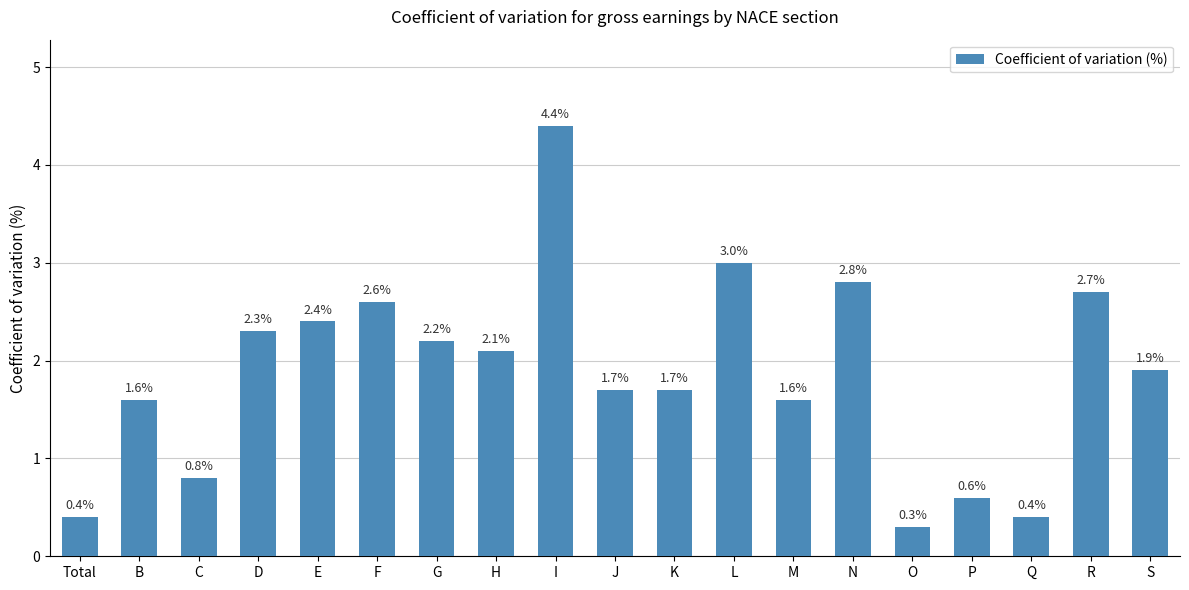

Between M and Q, which is larger?

M